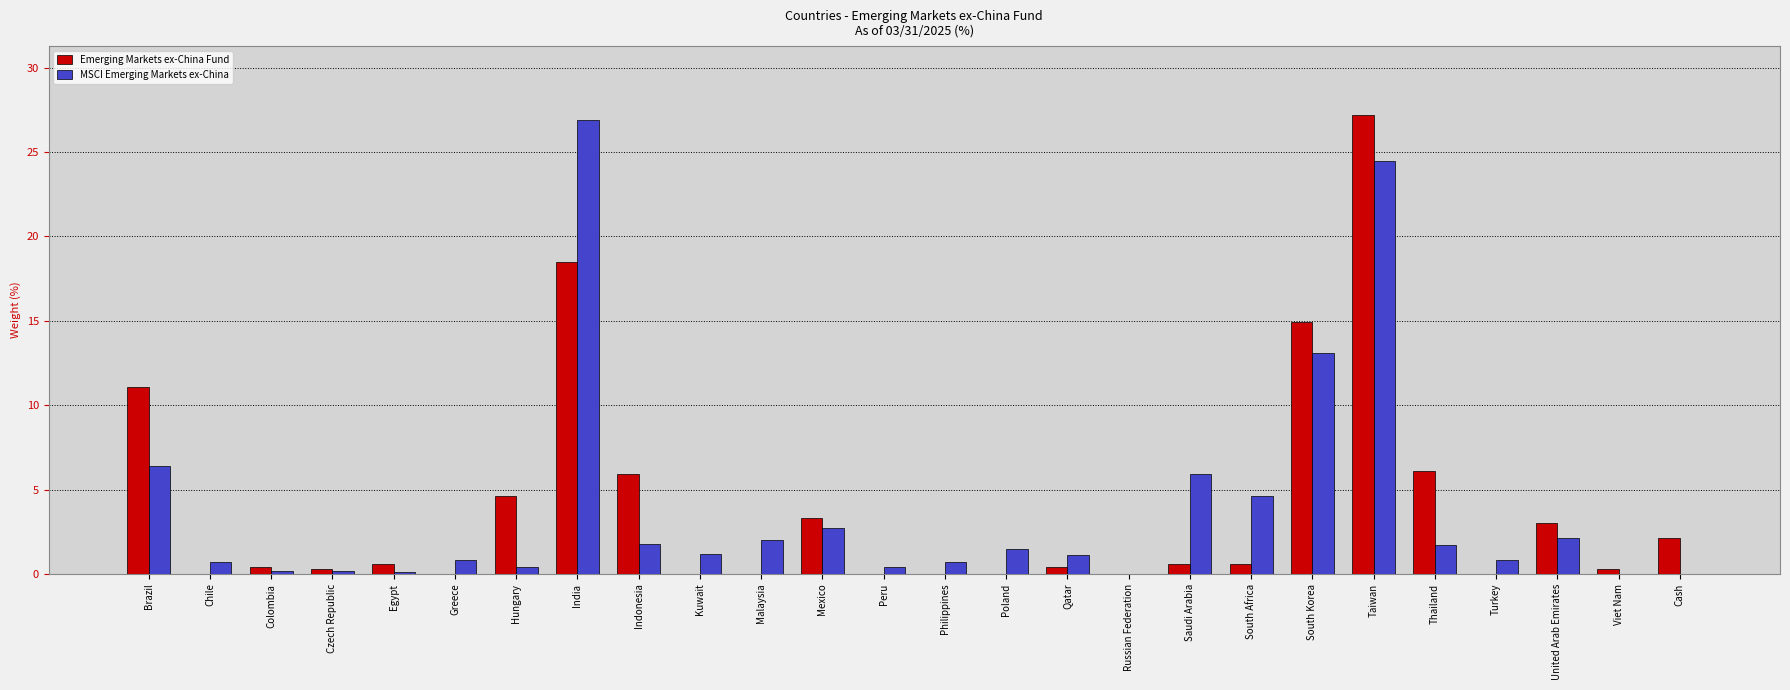

What are all the series names shown in the legend?

Emerging Markets ex-China Fund, MSCI Emerging Markets ex-China